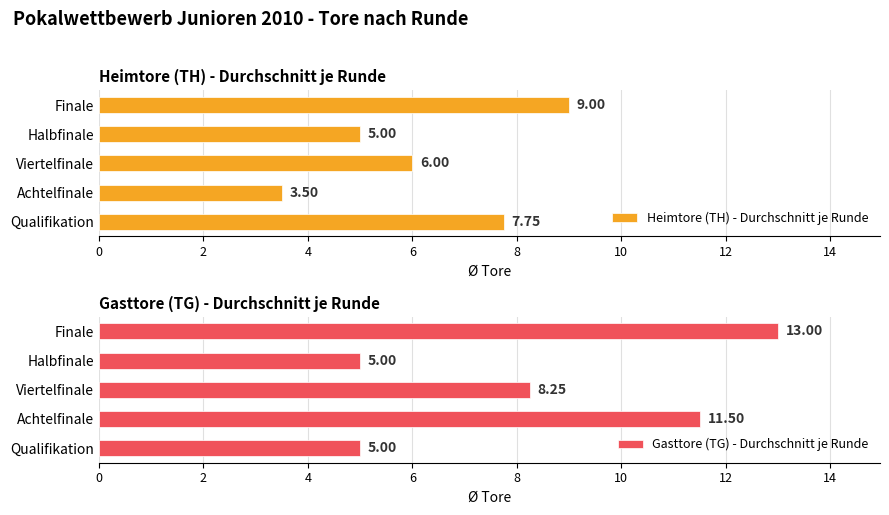

At how many categories does at least one series exceed 8?

3